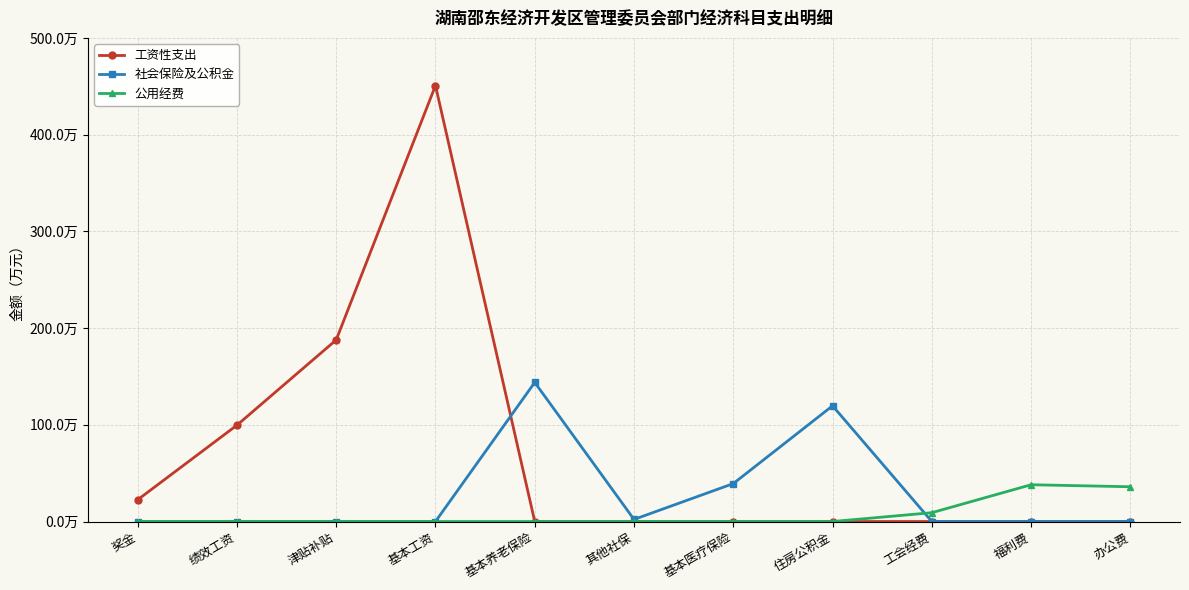

What are all the series names shown in the legend?

工资性支出, 社会保险及公积金, 公用经费